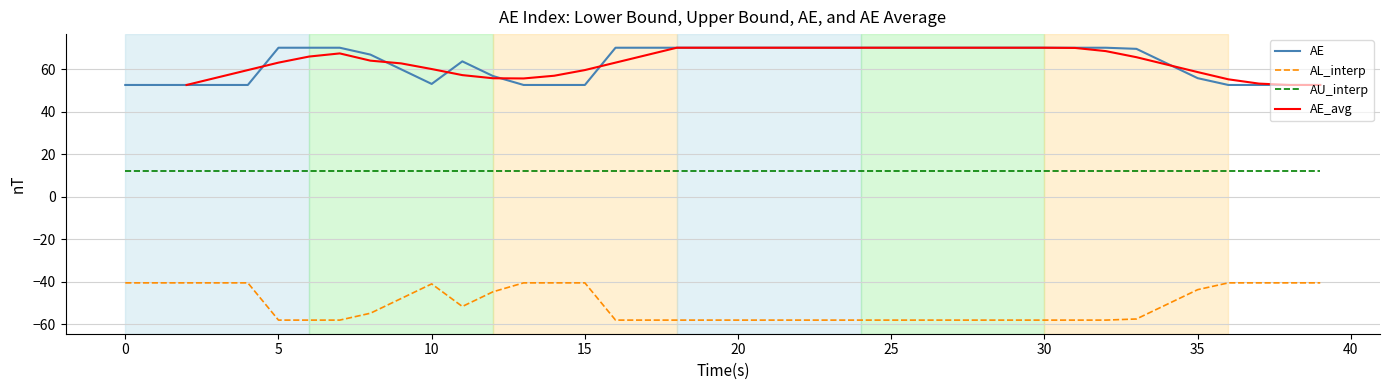

How many values in the AE_avg series exceed 63?

22